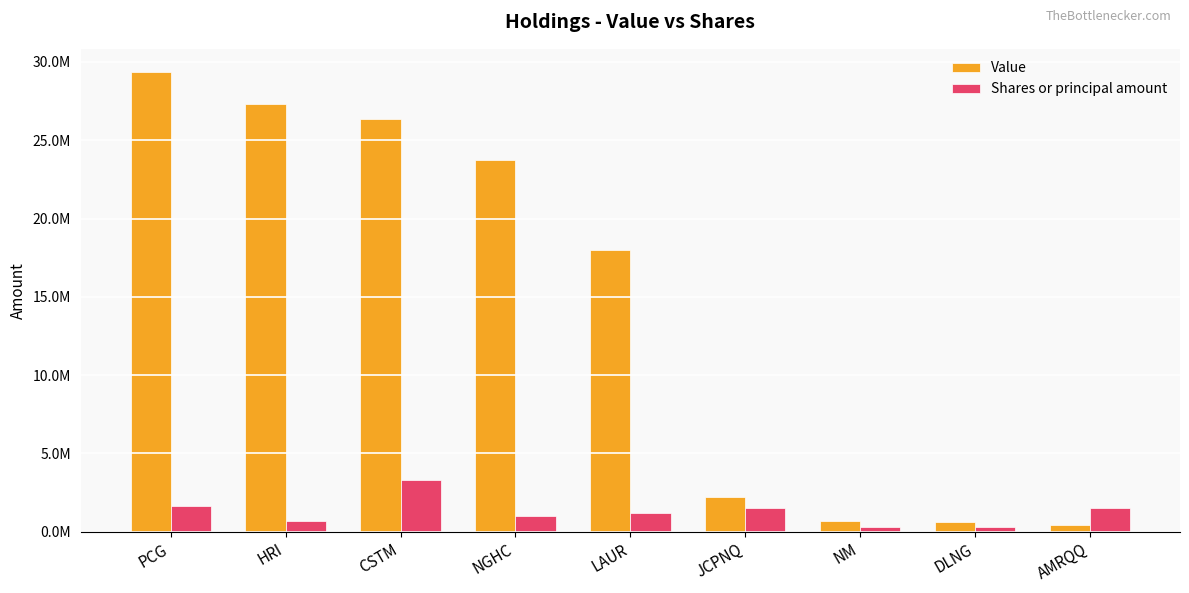

At which category is the sum across all series the highest?

PCG